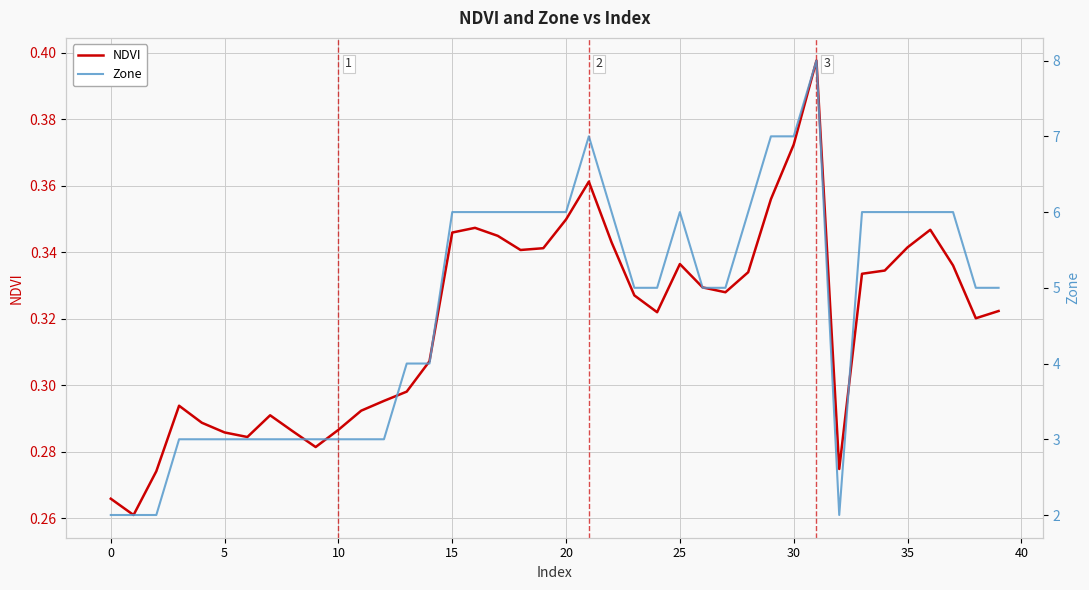

What is the value of the Zone point at the 35th from the left?

6.0